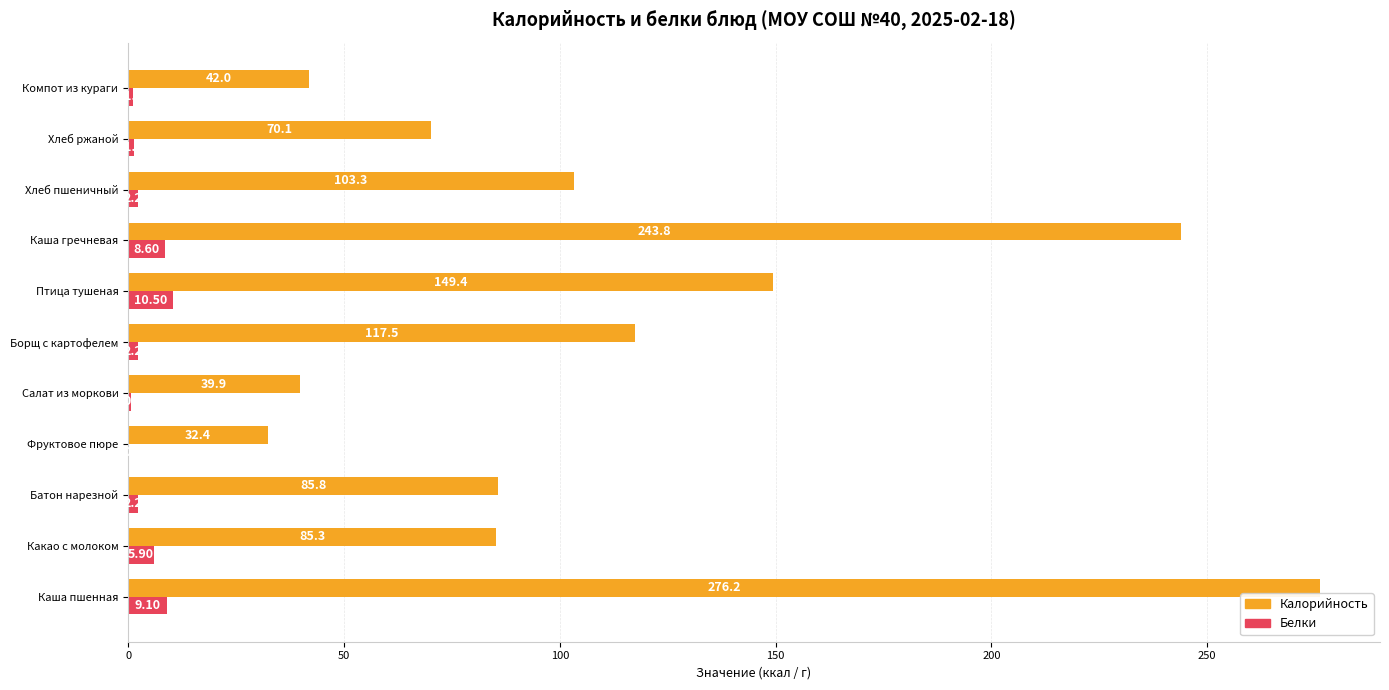

Between Каша пшенная and Батон нарезной, which series saw the biggest shift?

Калорийность